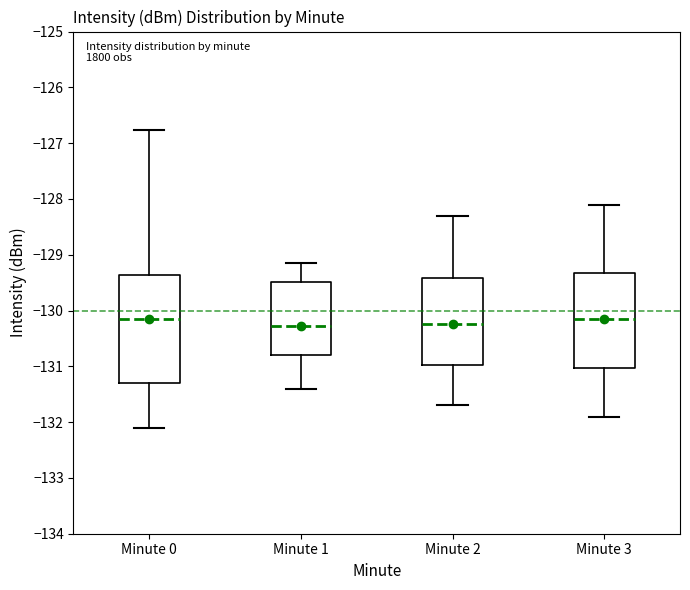

Where is the lower edge of the box for Minute 2 on the y-axis? The values are not printed on the chart, so give them approximately, as read against the axis.

-131.0